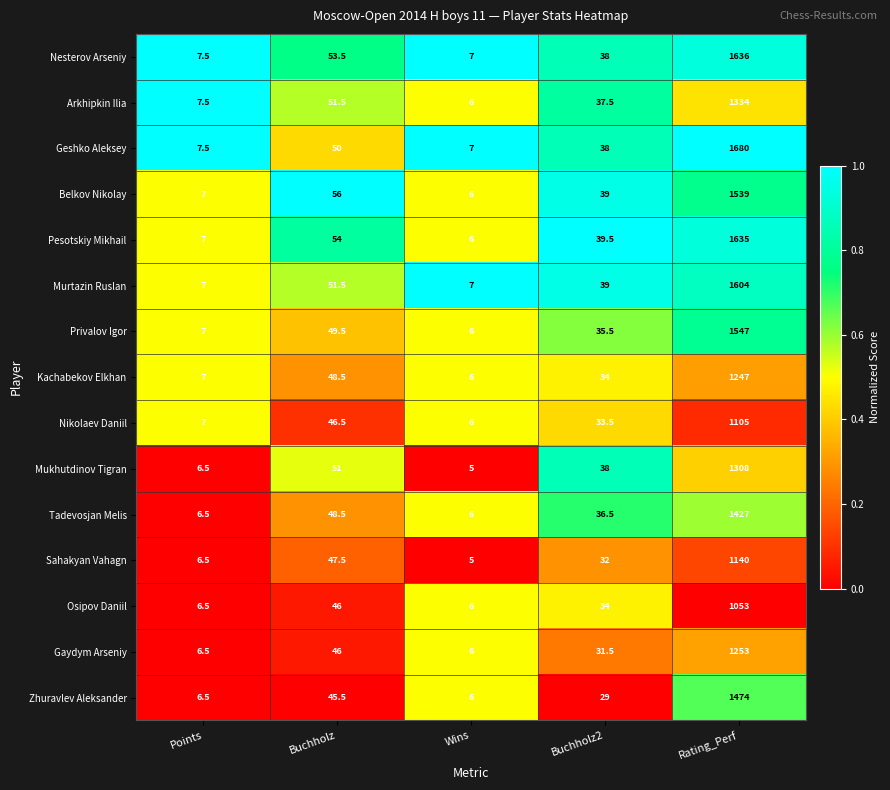

Read the Arkhipkin Ilia value at Wins.

6.0